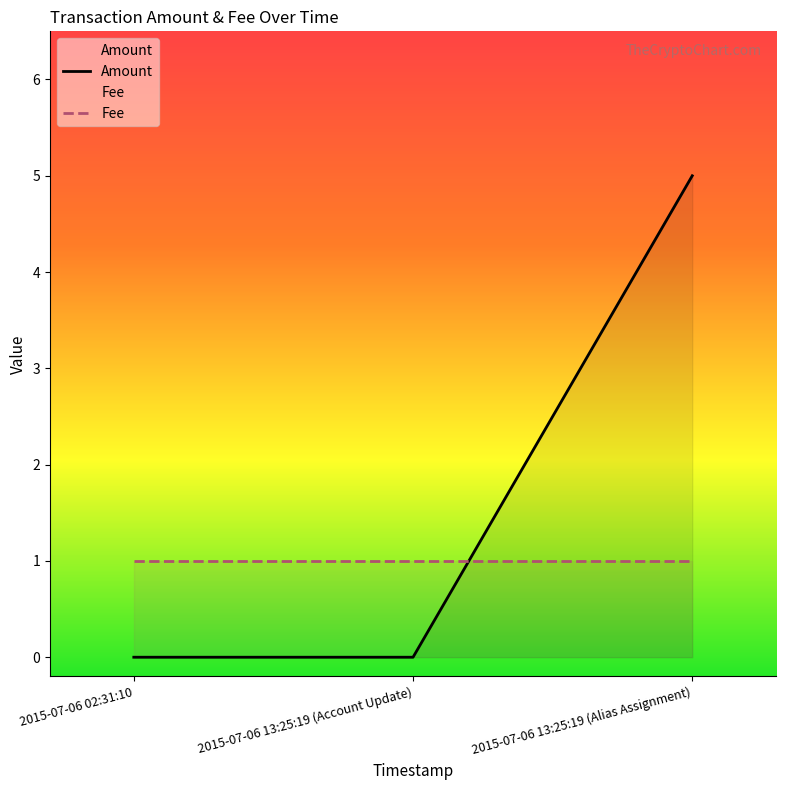

True or false: Amount has a value of 5 at 2015-07-06 13:25:19 (Alias Assignment).

True